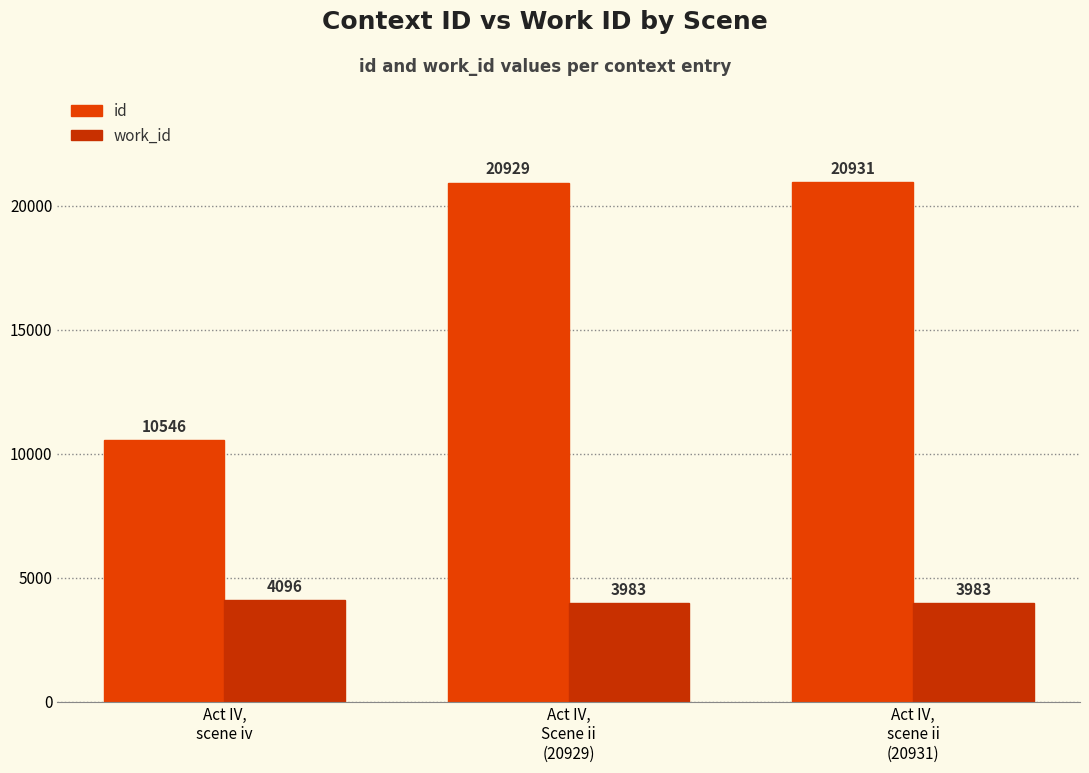

How many distinct data groups are displayed?

2